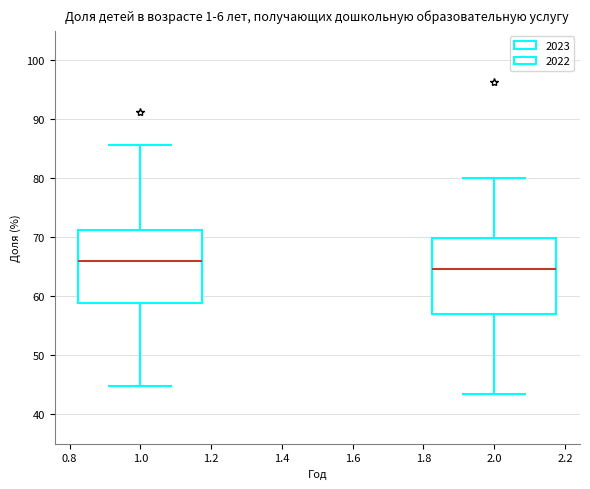

Reading left to right, transcribe this box plot: for each box, give where its median line is, the range the box spans, and where its two whiskers end, as read against the y-axis. The values are not printed on the chart, so give them approximately, as read against the axis.

1.0: median 66, box 59 to 71, whiskers 45 to 86
2.0: median 65, box 57 to 70, whiskers 44 to 80